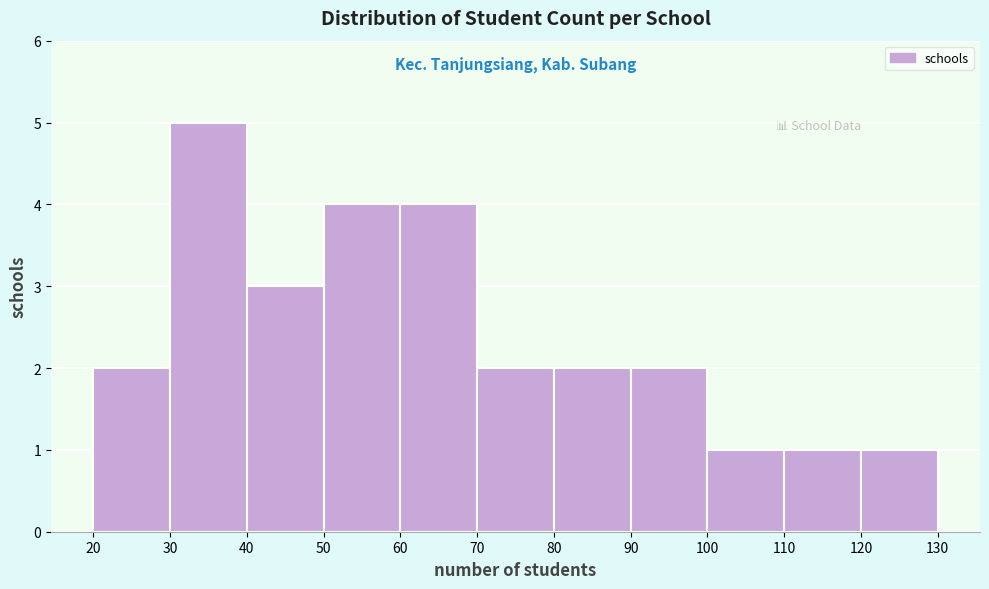

How tall is the bar that spans 70 to 80 on the x-axis? The values are not printed on the chart, so give them approximately, as read against the axis.

2